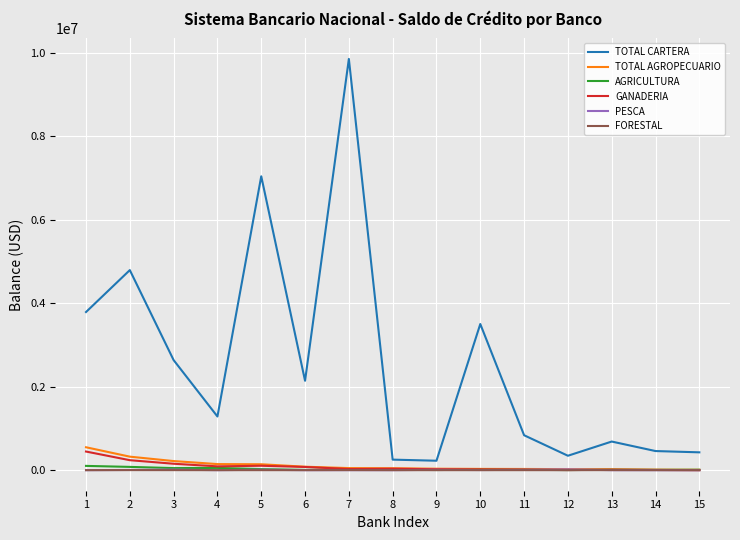

True or false: TOTAL CARTERA and FORESTAL intersect in this chart.

False